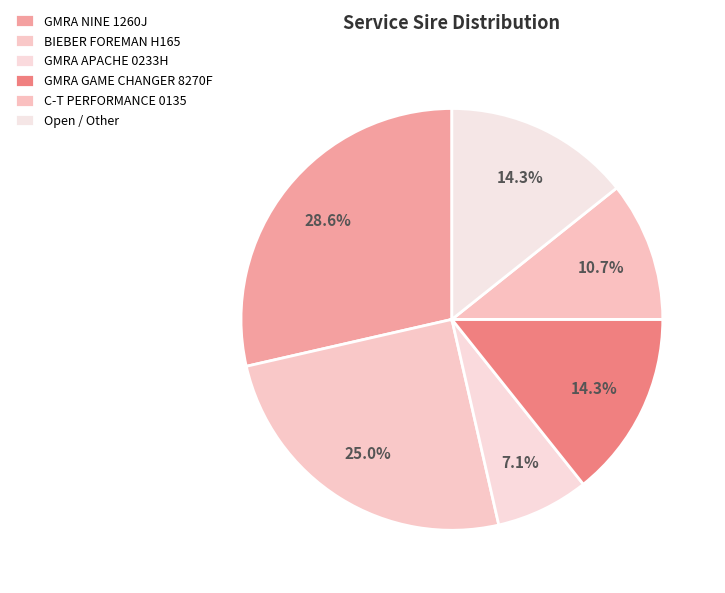

Is there a majority slice in this chart?

No